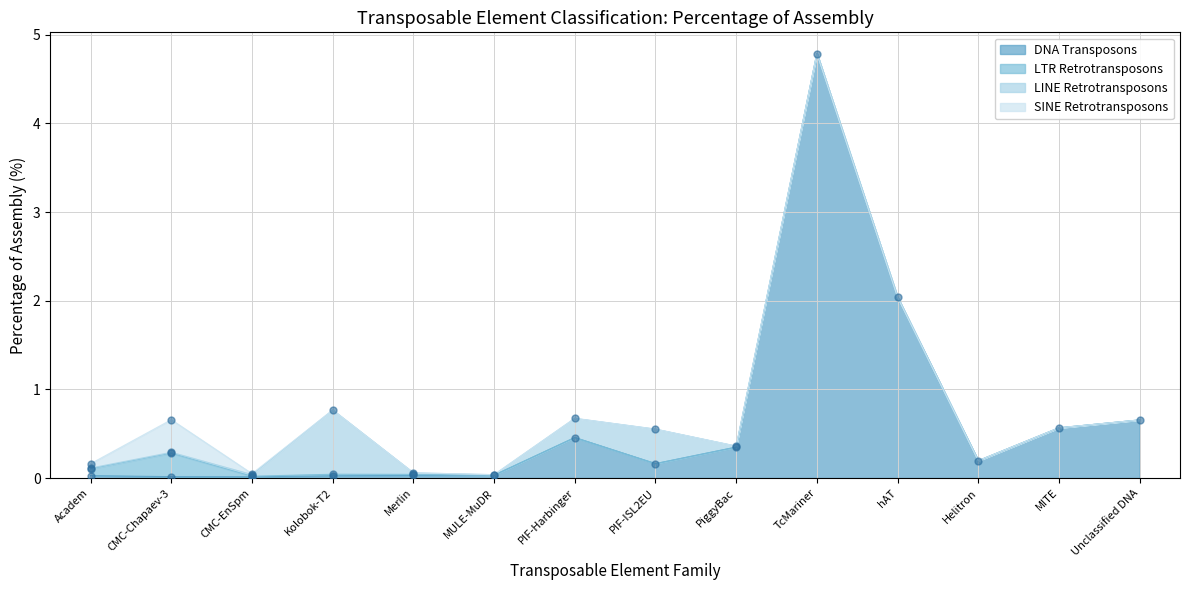

Which series contains the lowest Y value?

LTR Retrotransposons